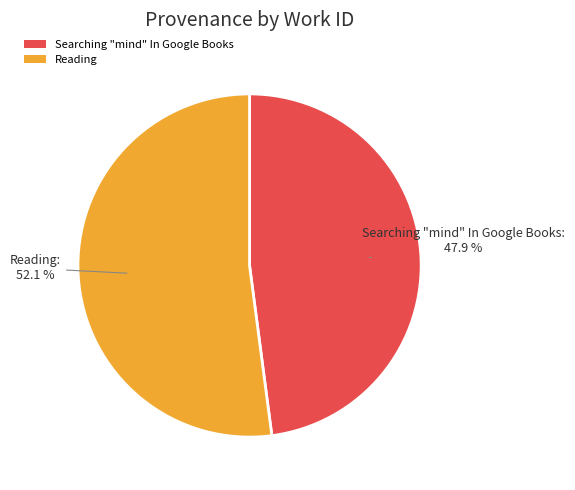

What percentage is the Searching "mind" In Google Books slice, to the nearest percent?

48%